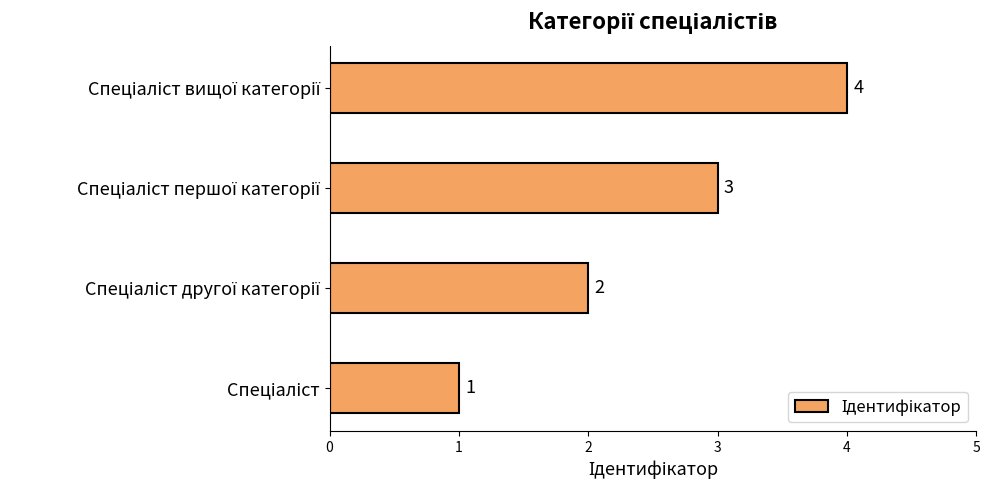

Count the values in the range 2 to 4.

3